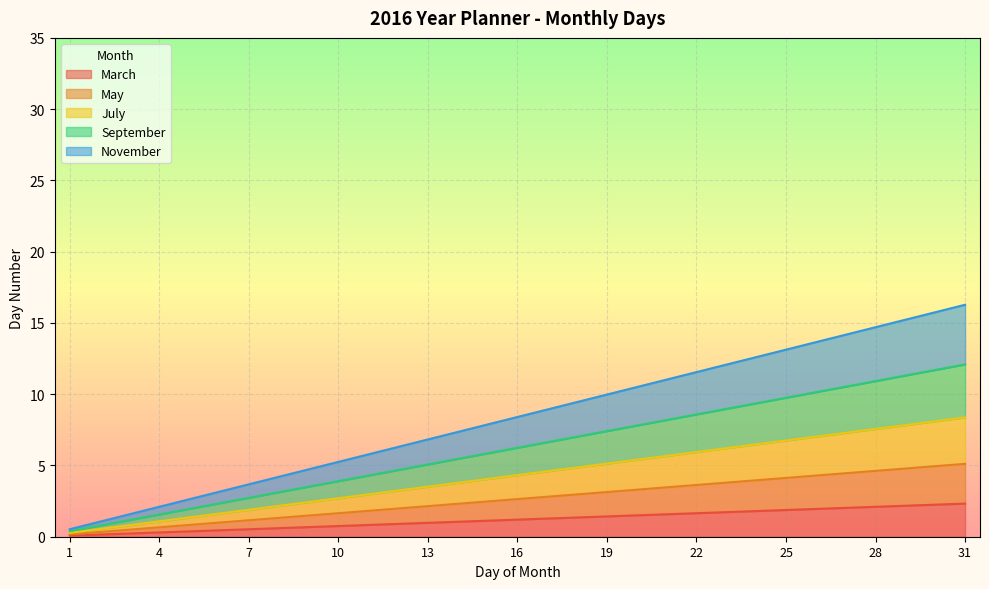

The value of July at 6 is 1.6. True or false?

False